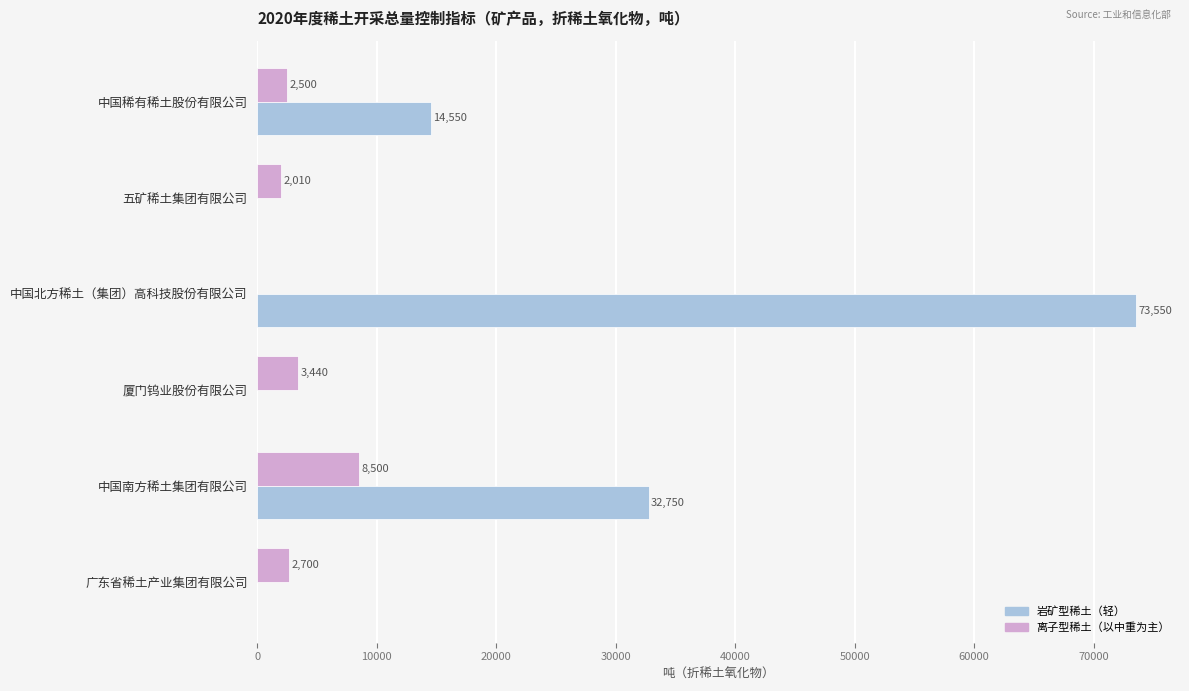

Which series has the widest spread of values?

岩矿型稀土（轻）